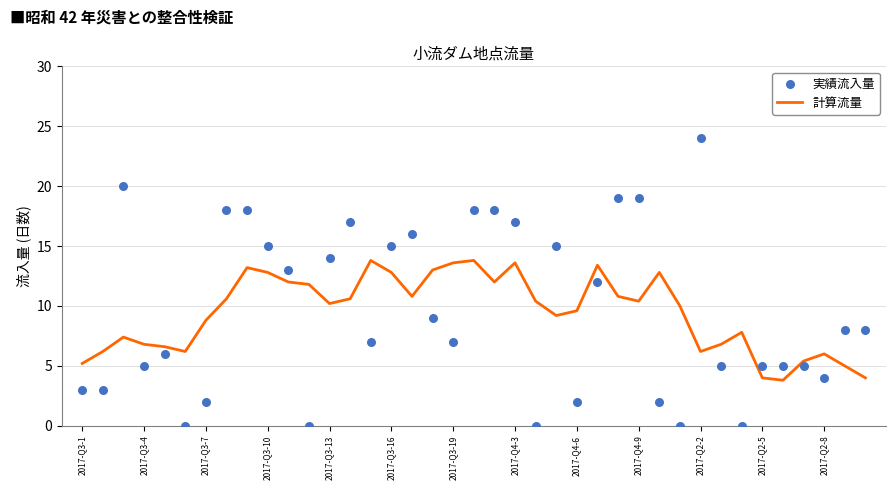

At how many categories does at least one series exceed 5?

37